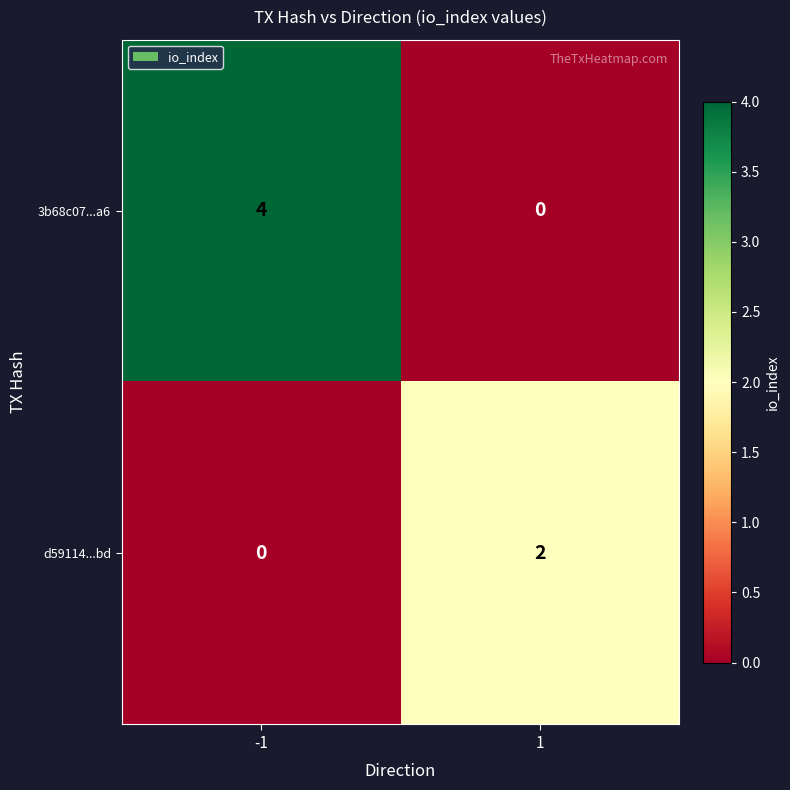

What is the difference between the 3b68c07...a6 values at -1 and 1?

4